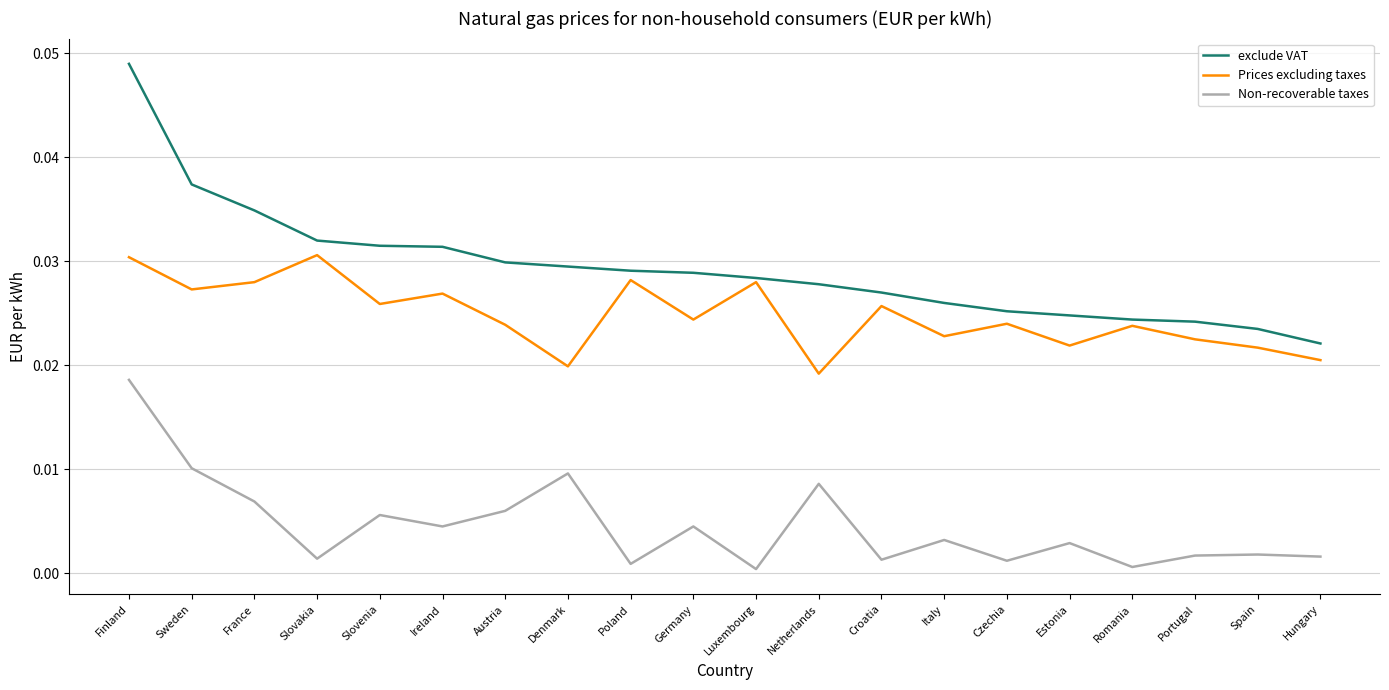

Which category has the highest value across all series?

Finland